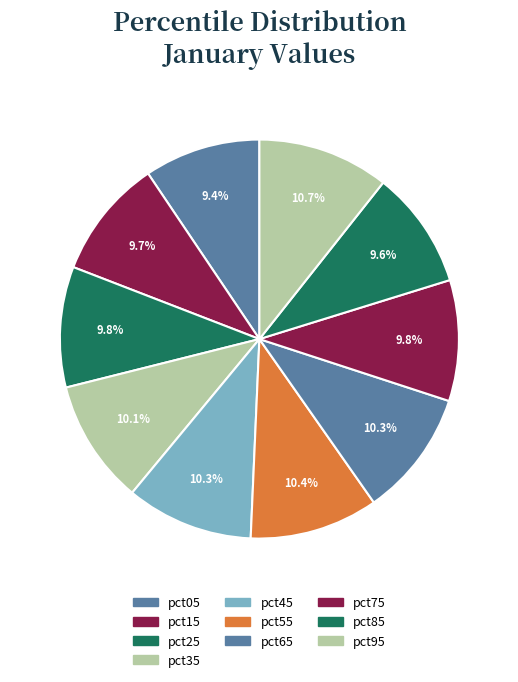

To the nearest percent, what is the average slice percentage?

10%